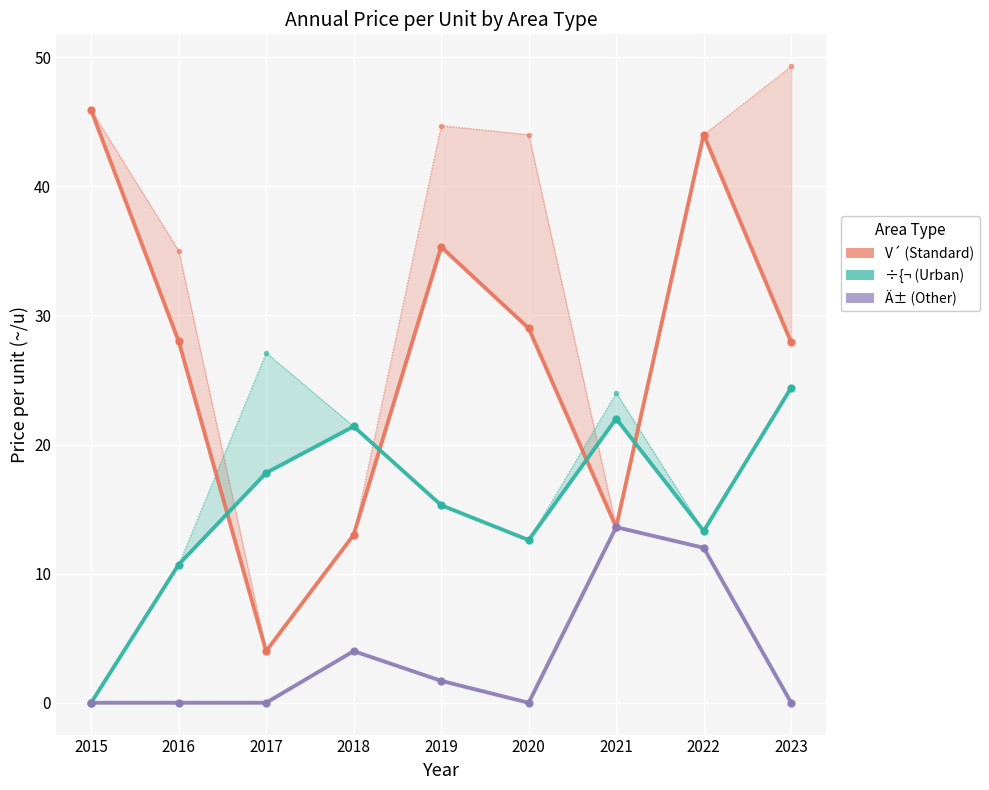

Is this an area chart (filled region under the line)?

No